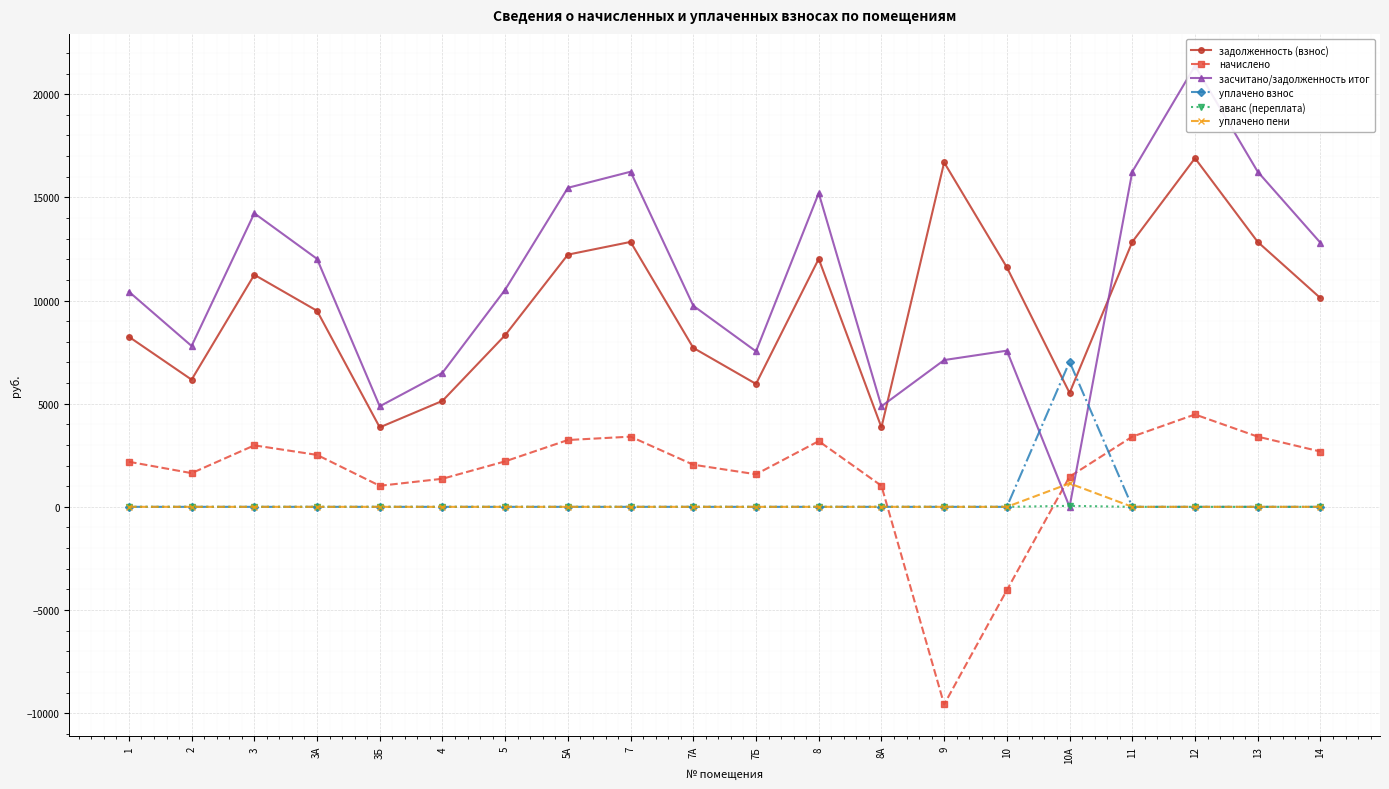

What is the spread (max minus min) of values at 9?

26270.0